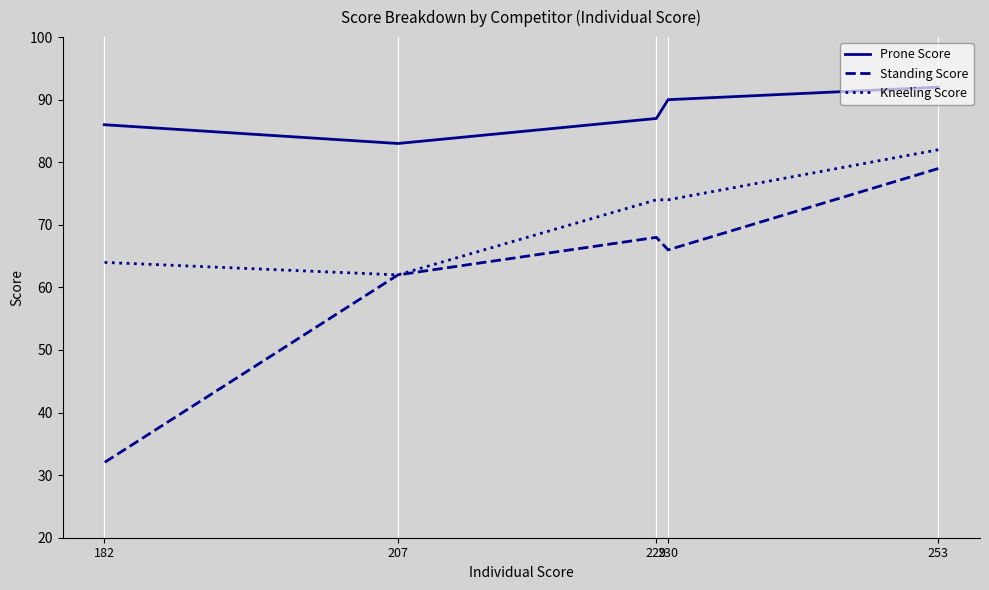

Rank the series by their average value, from highest to lowest.

Prone Score, Kneeling Score, Standing Score